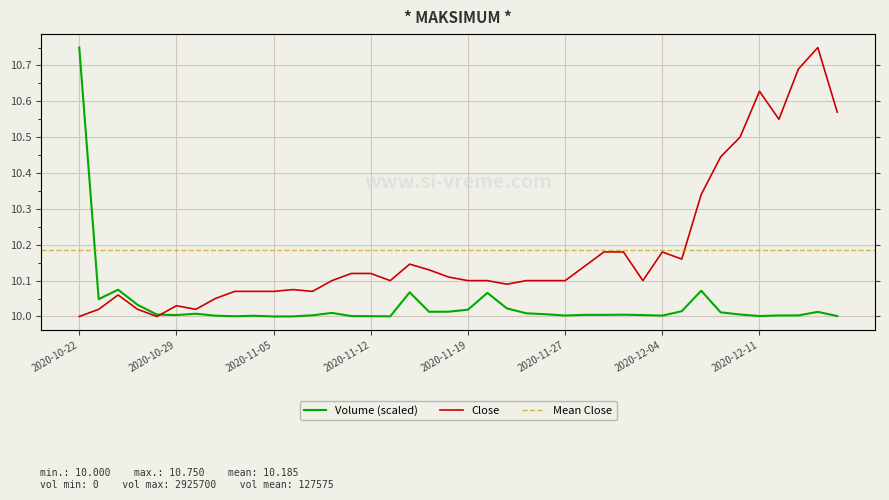

What is the spread (max minus min) of values at 2020-11-04?

0.1